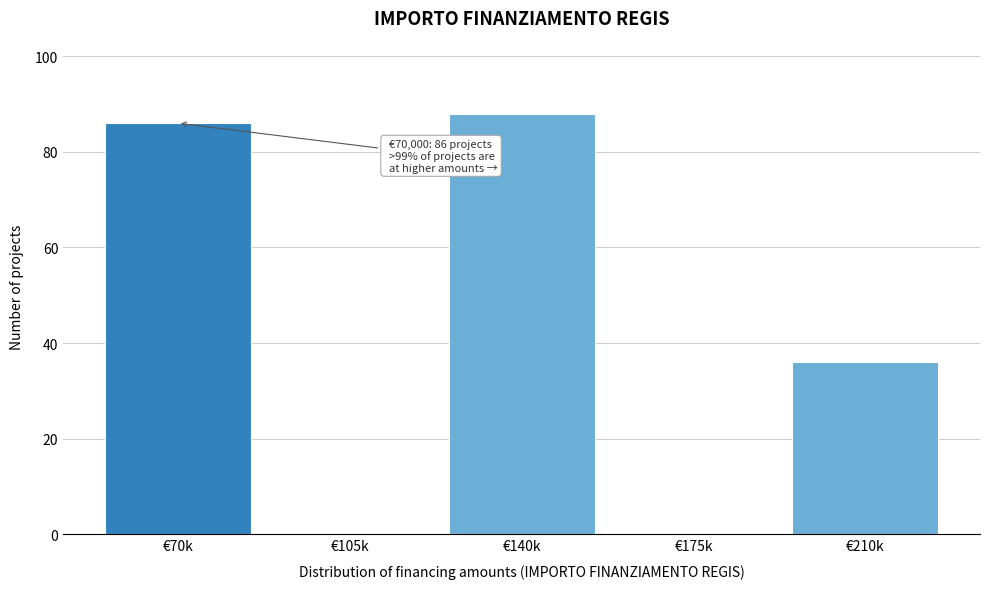

Reading left to right, what are all the values shown in this chart?

€70k=86	€105k=0	€140k=88	€175k=0	€210k=36